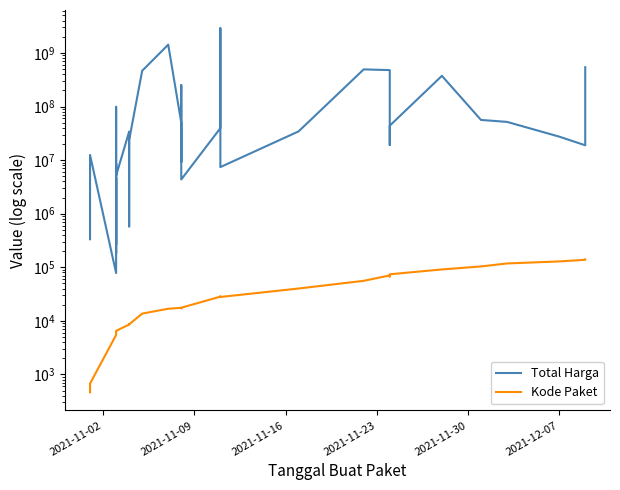

List the series in order of their overall mean, lowest first.

Kode Paket, Total Harga